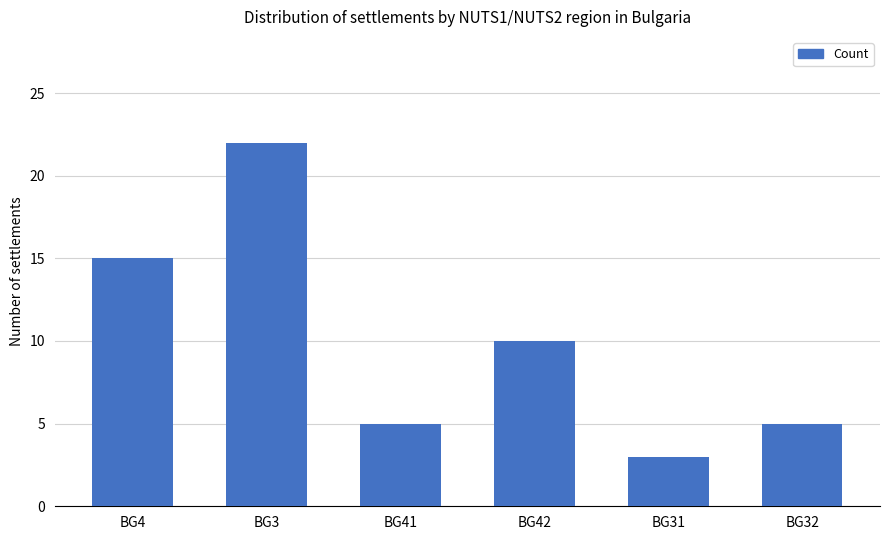

What is the maximum value shown in the chart?

22